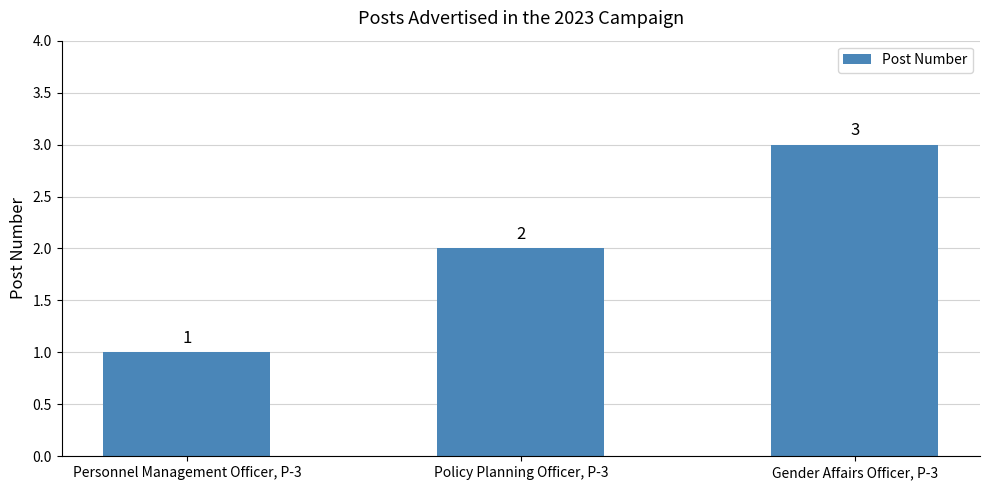

Reading left to right, list all the values displayed in this chart.

Personnel Management Officer, P-3=1	Policy Planning Officer, P-3=2	Gender Affairs Officer, P-3=3